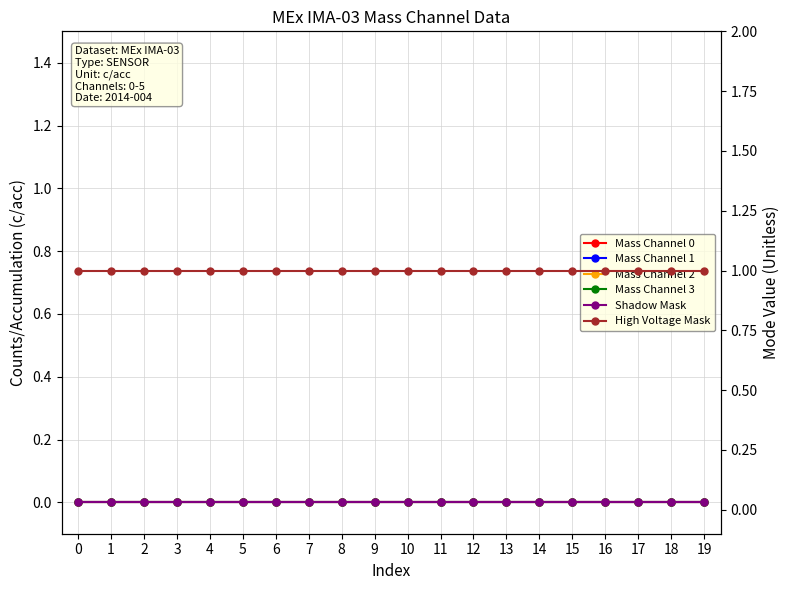

List the labels in order of Mass Channel 3 value, largest first.

0, 1, 2, 3, 4, 5, 6, 7, 8, 9, 10, 11, 12, 13, 14, 15, 16, 17, 18, 19